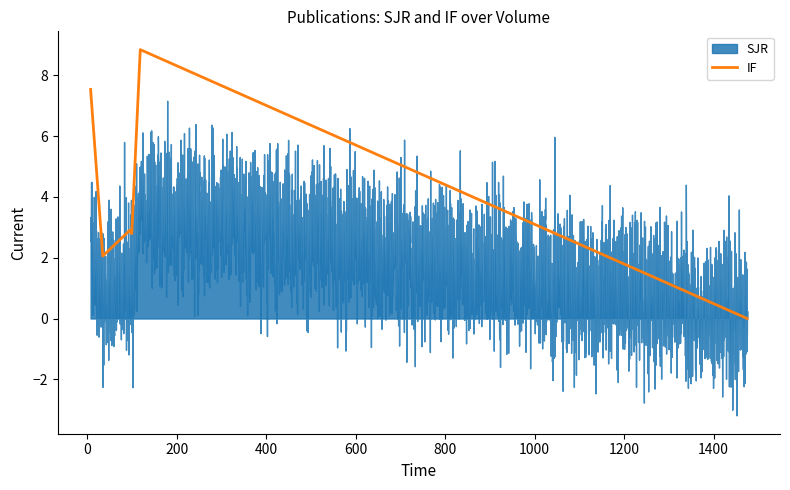

Is the value of SJR at 2017 greater than the value of IF at 2017?

No